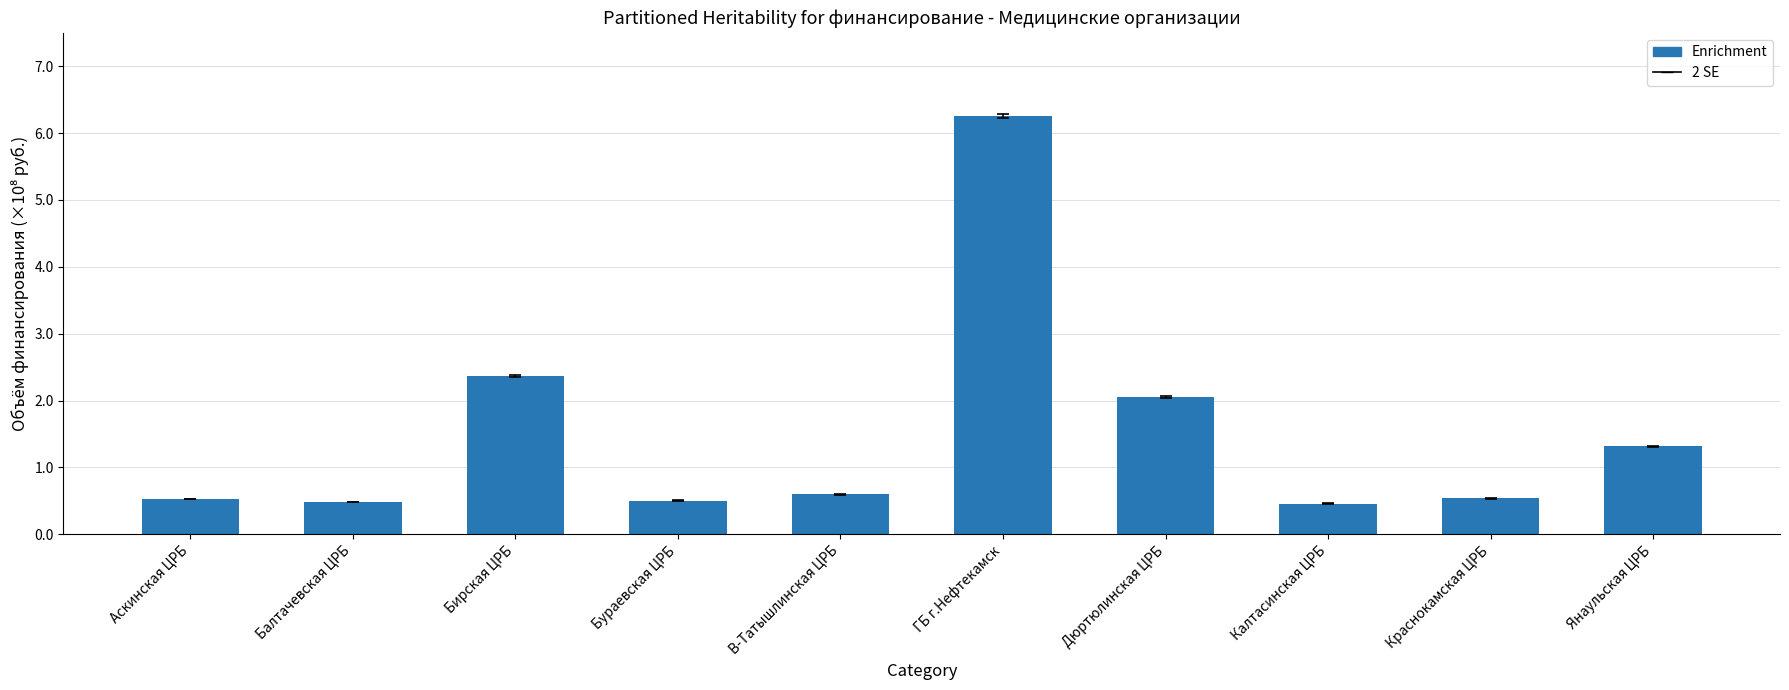

True or false: the data shows 81636501 at Балтачевская ЦРБ.

False